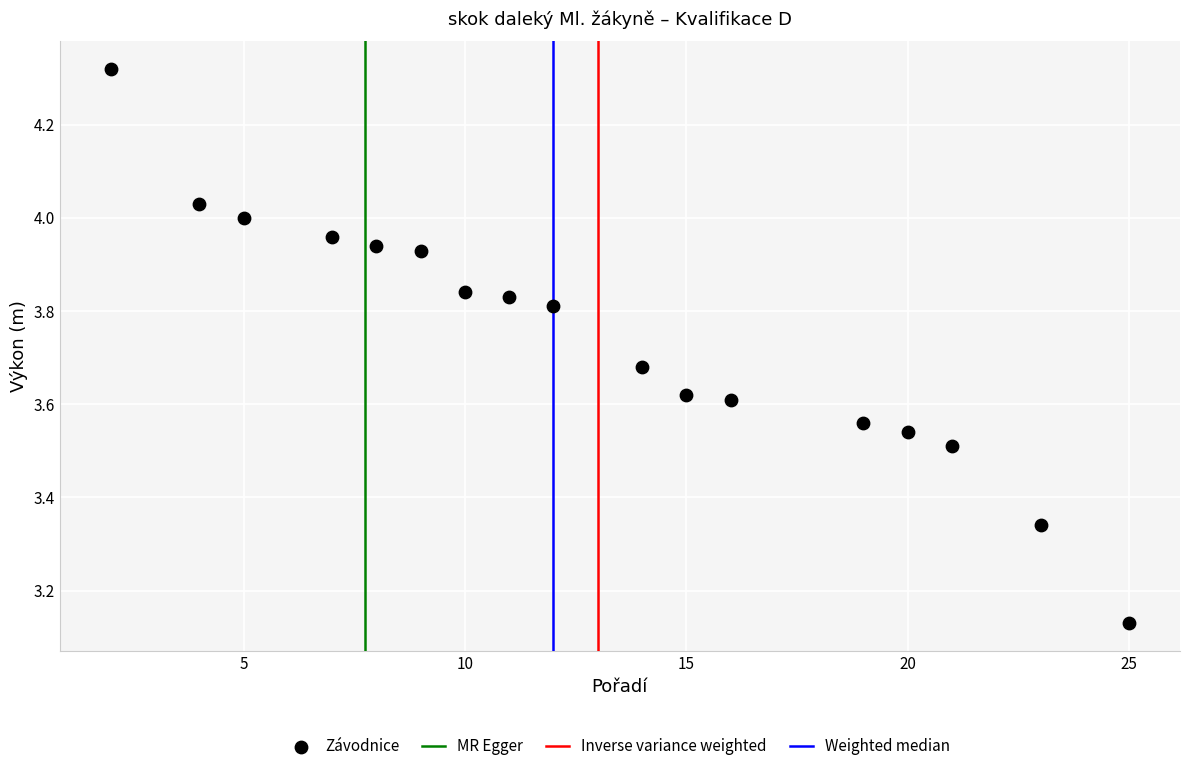

What is the range of Y values (max minus min)?

1.2